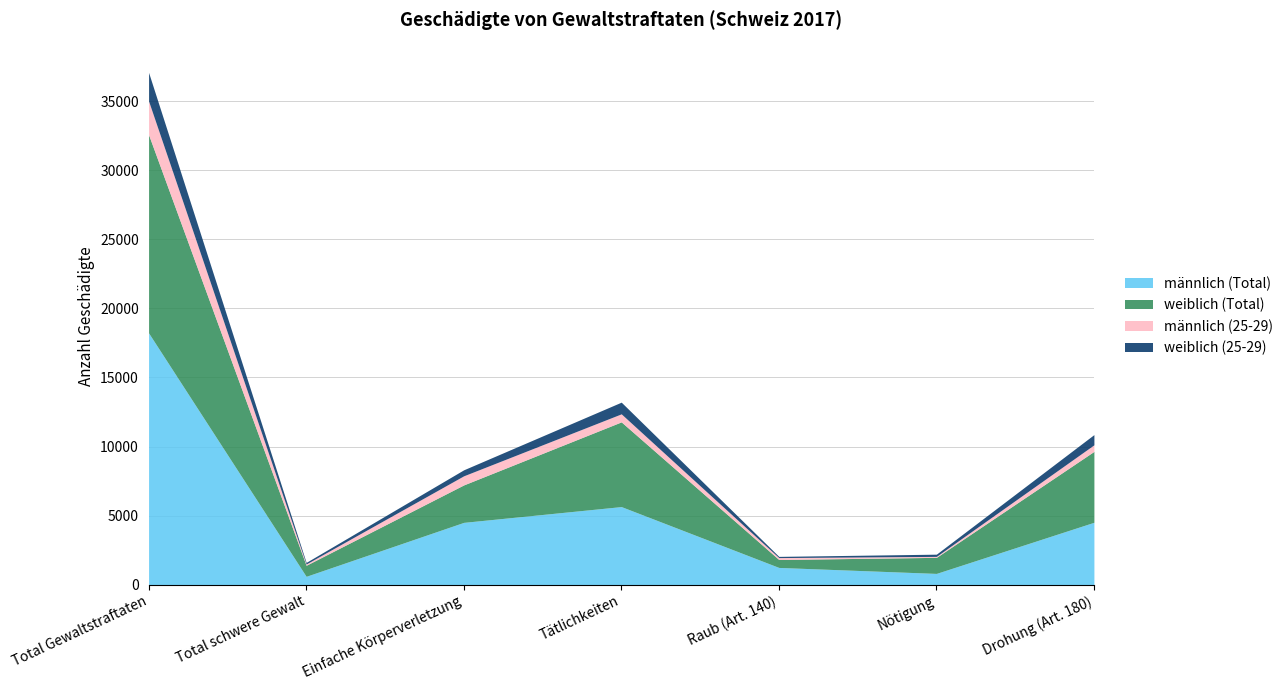

At how many categories does at least one series exceed 12414?

1